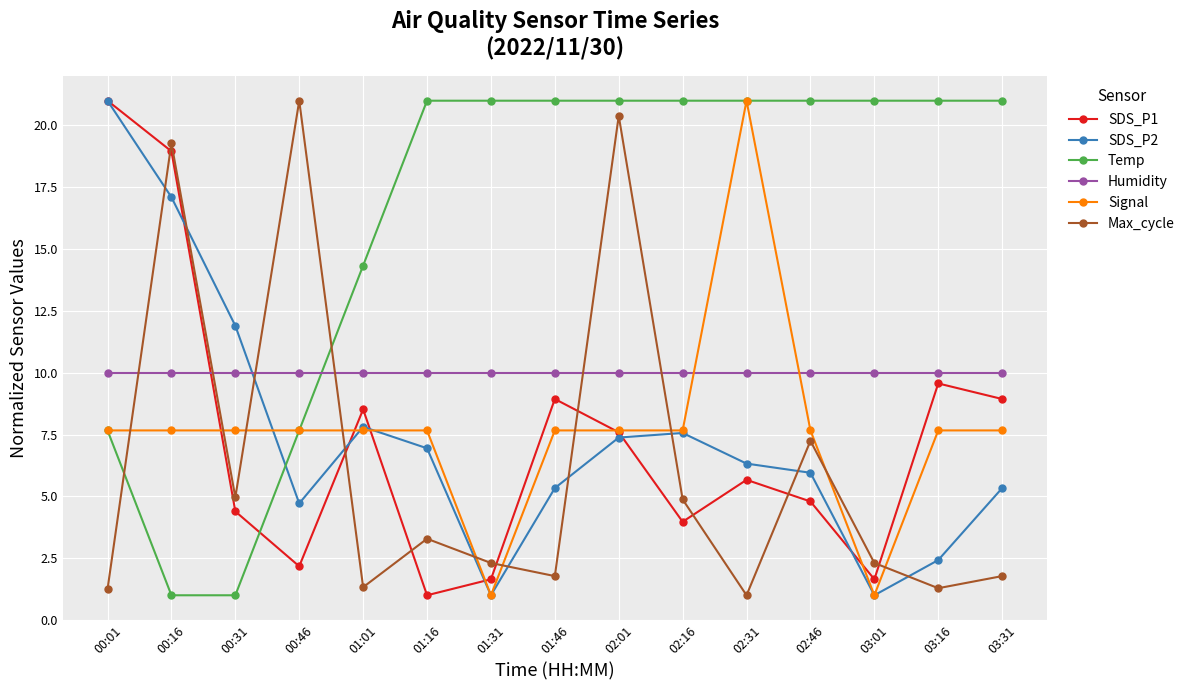

Which series changed the most between 01:46 and 02:16?

SDS_P1